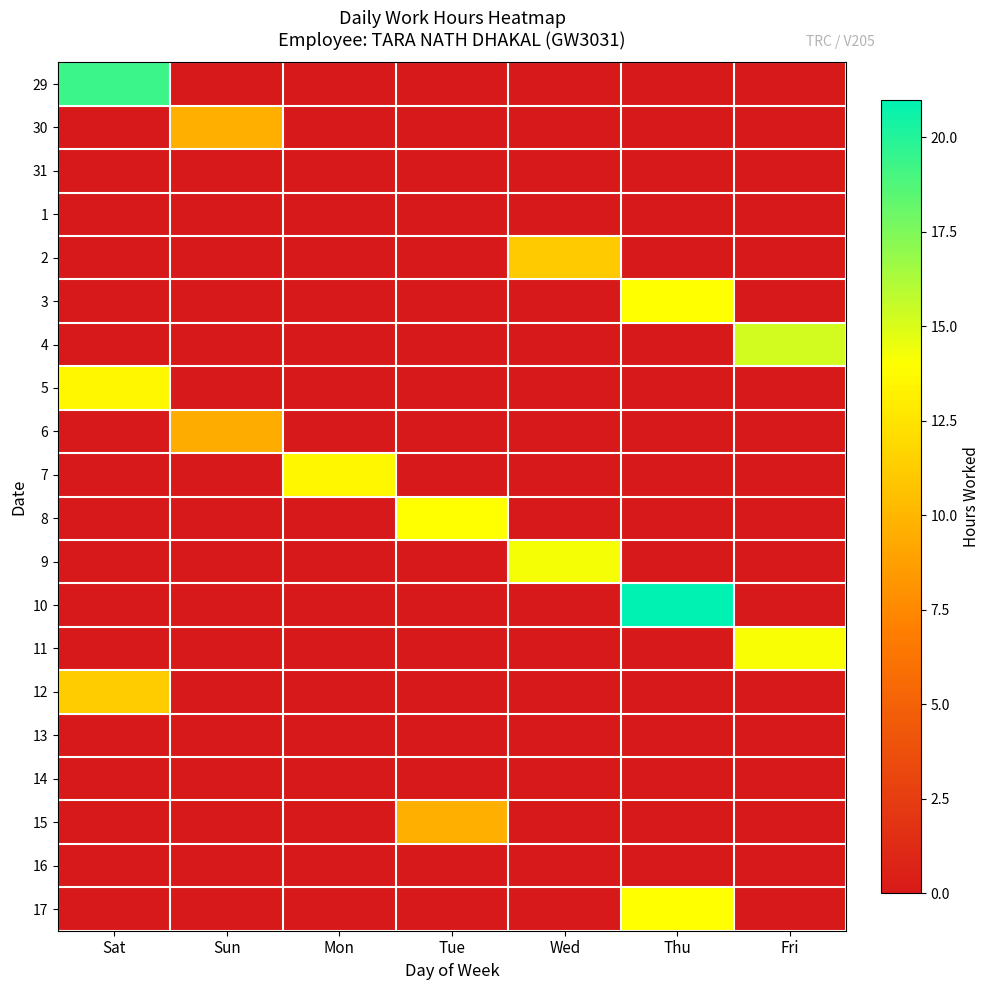

What is the spread (max minus min) of values at Wed?

14.2